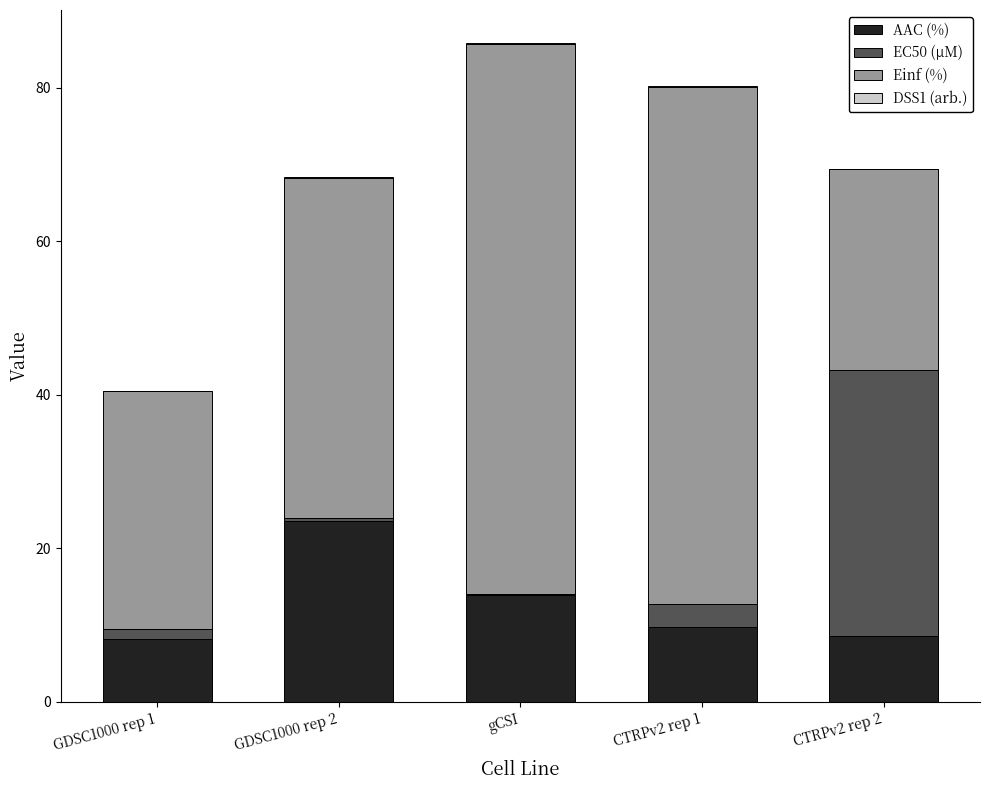

Is it true that AAC (%) equals 40.9 at GDSC1000 rep 2?

False